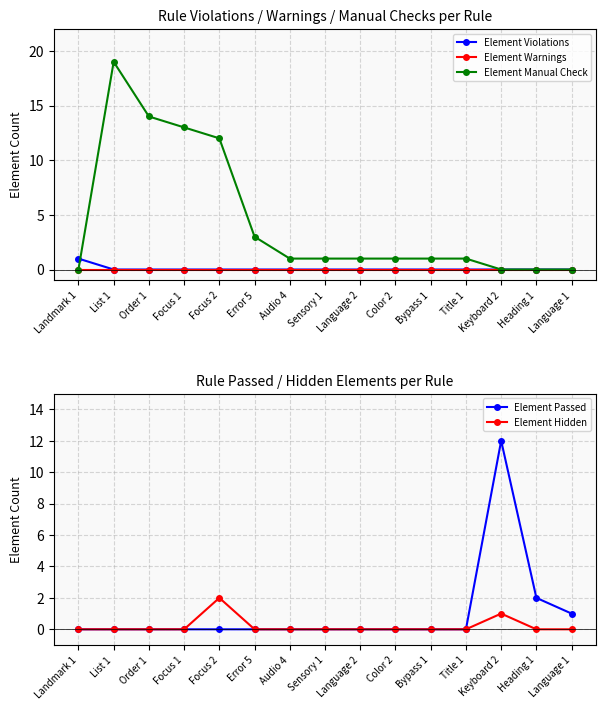

What is the sum of all Element Passed values?

15